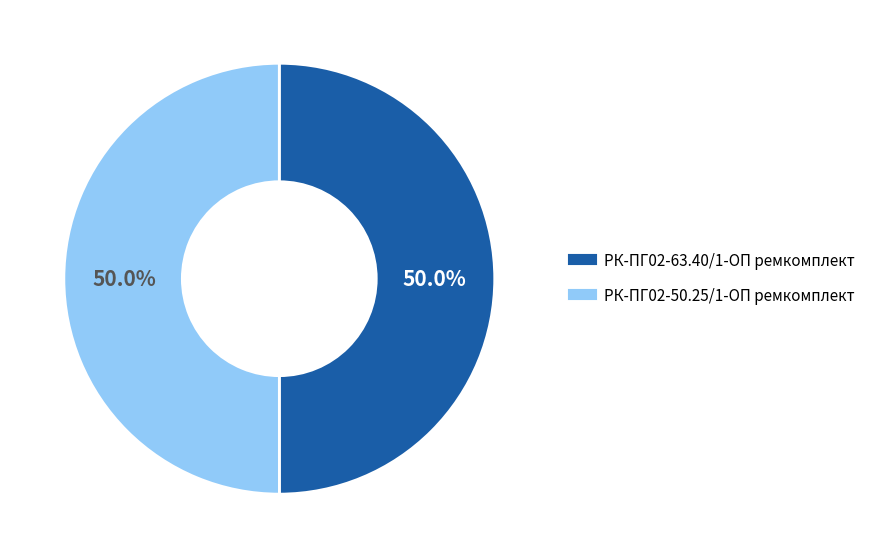

What percentage do РК-ПГ02-63.40/1-ОП ремкомплект and РК-ПГ02-50.25/1-ОП ремкомплект together represent?

100.0%